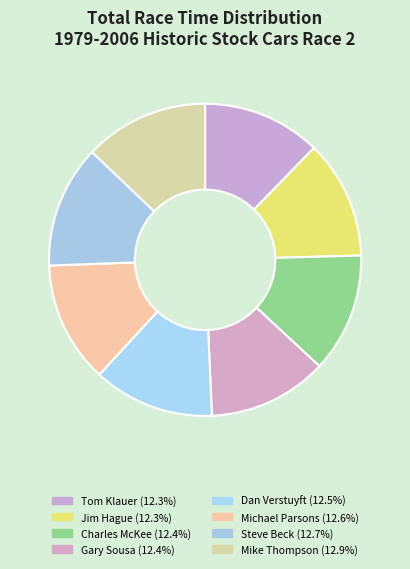

Is Dan Verstuyft the majority of the pie?

No